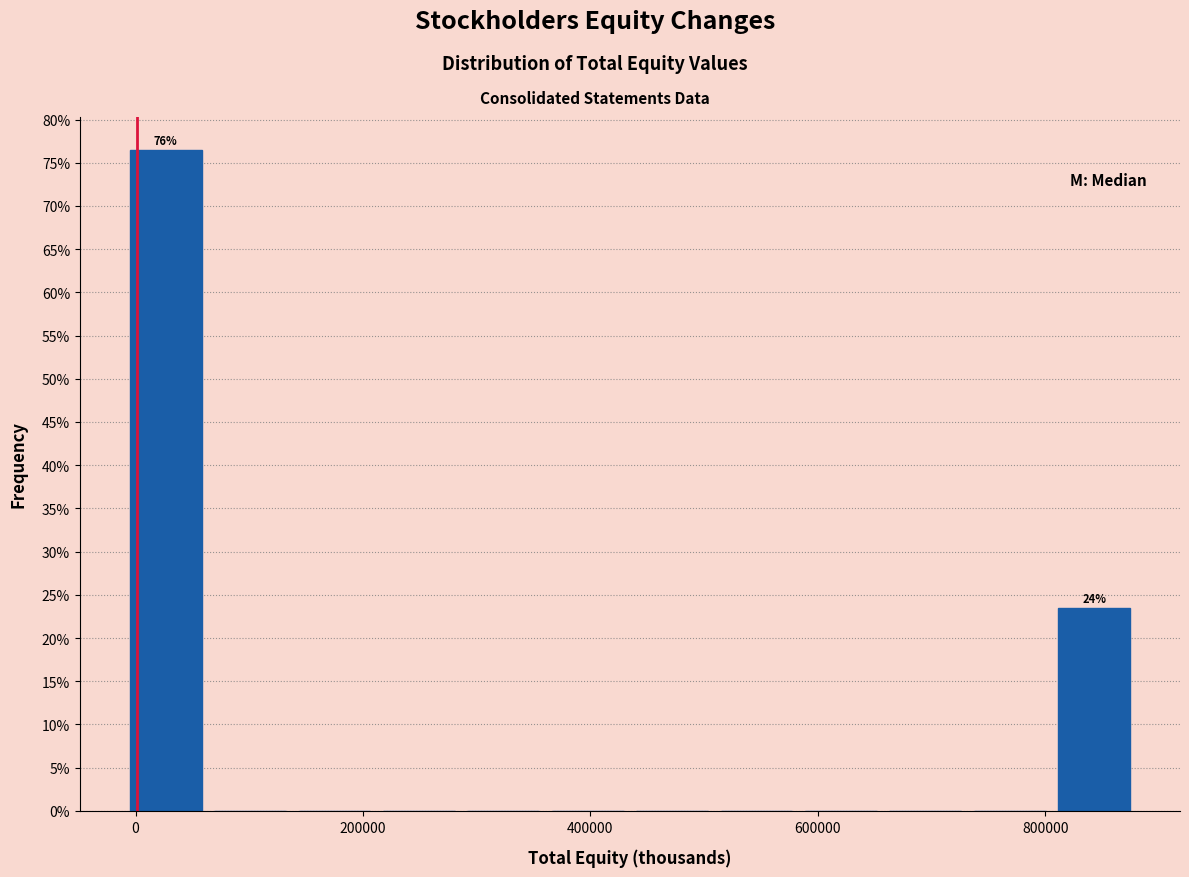

Around what value on the x-axis is the tallest bar? Give the approximate position of its centre, as read against the axis.

20000